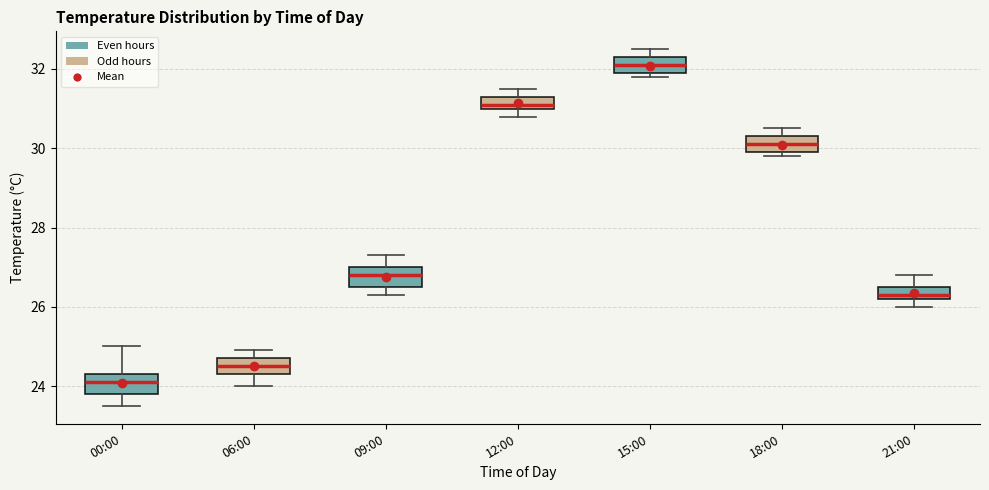

Reading left to right, read every box against the y-axis: the position of its median line, the range the box covers, and the ends of its whiskers. The values are not printed on the chart, so give them approximately, as read against the axis.

00:00: median 24.2, box 23.8 to 24.4, whiskers 23.6 to 25.0
06:00: median 24.6, box 24.4 to 24.8, whiskers 24.0 to 25.0
09:00: median 26.8, box 26.6 to 27.0, whiskers 26.4 to 27.4
12:00: median 31.2, box 31.0 to 31.4, whiskers 30.8 to 31.6
15:00: median 32.2, box 32.0 to 32.4, whiskers 31.8 to 32.6
18:00: median 30.2, box 30.0 to 30.4, whiskers 29.8 to 30.6
21:00: median 26.4, box 26.2 to 26.6, whiskers 26.0 to 26.8